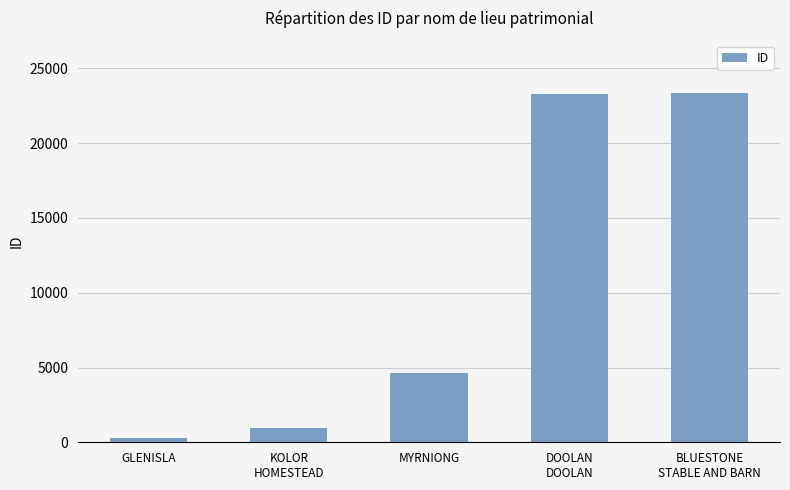

Approximately how many times larger is the value at DOOLAN
DOOLAN compared to BLUESTONE
STABLE AND BARN?

1.0